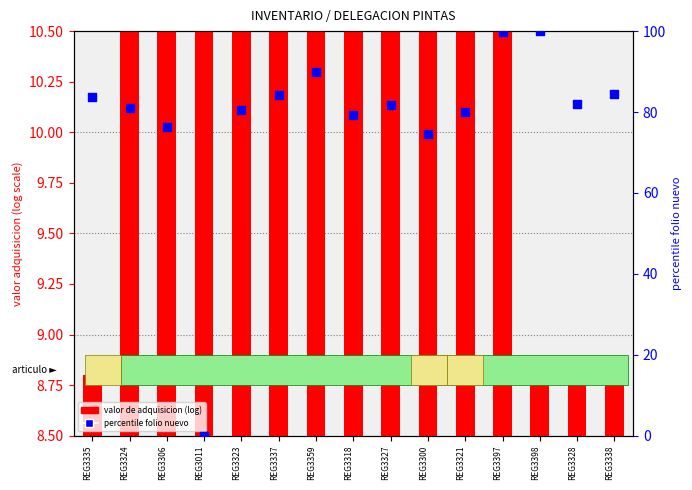

What are all the series names shown in the legend?

valor de adquisicion (log), percentile folio nuevo